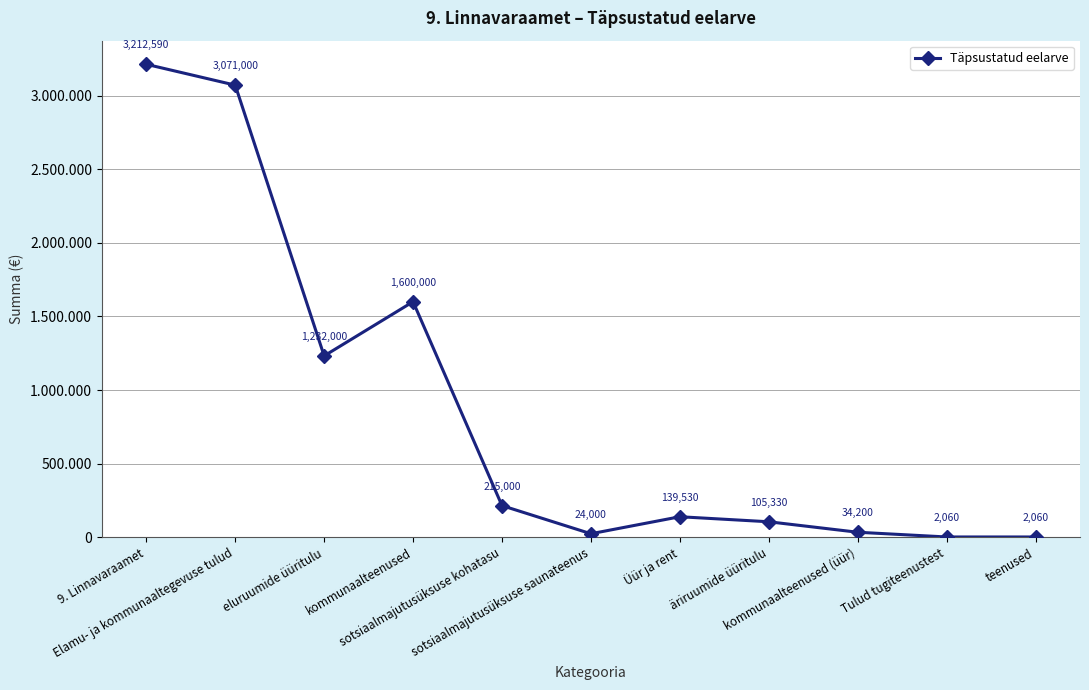

What value does the data have at äriruumide üüritulu, to the nearest 100?

105300